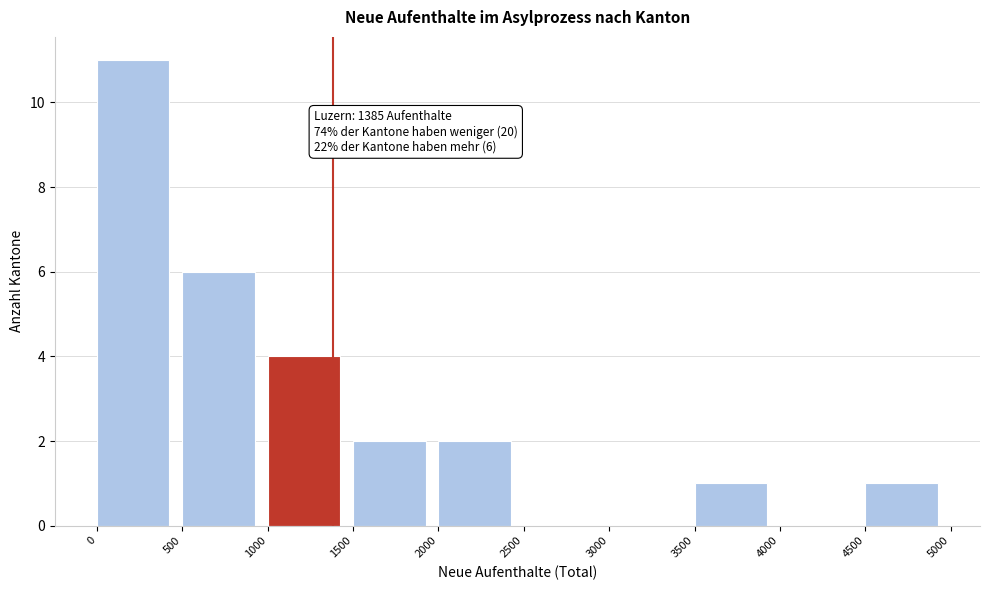

Which range on the x-axis has the tallest bar?

0 to 500